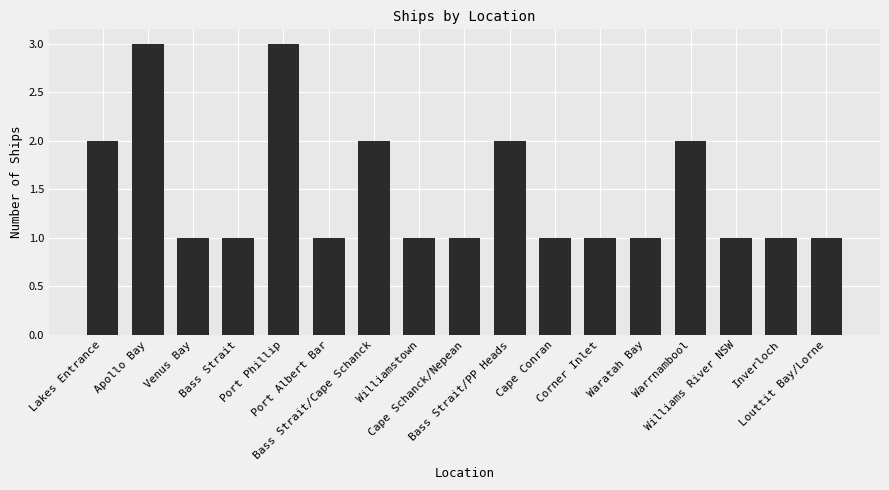

What is the ratio of the value at Lakes Entrance to the value at Corner Inlet?

2.0